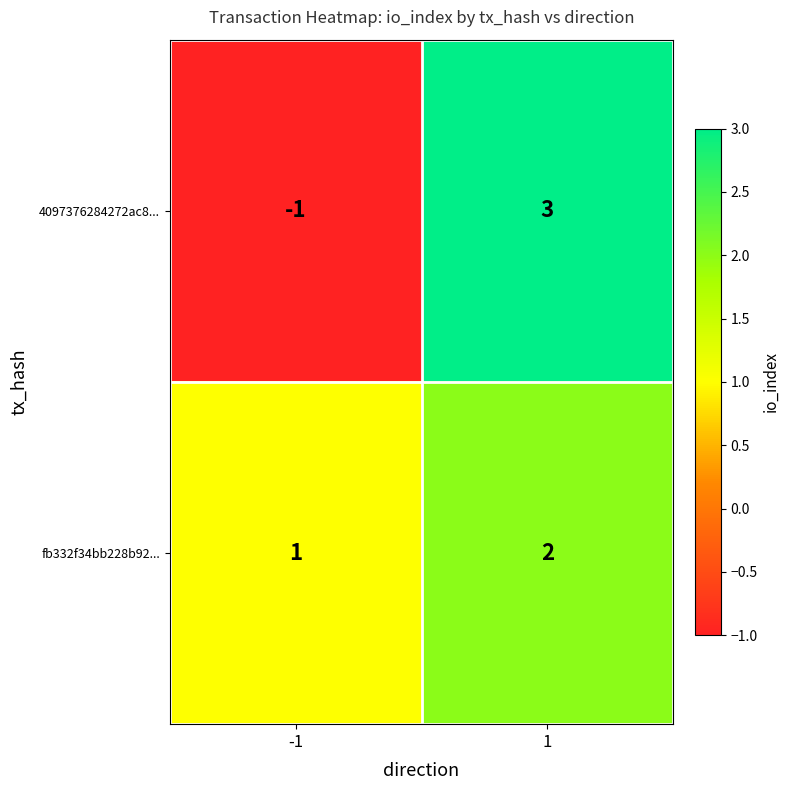

What is the spread (max minus min) of values at -1?

2